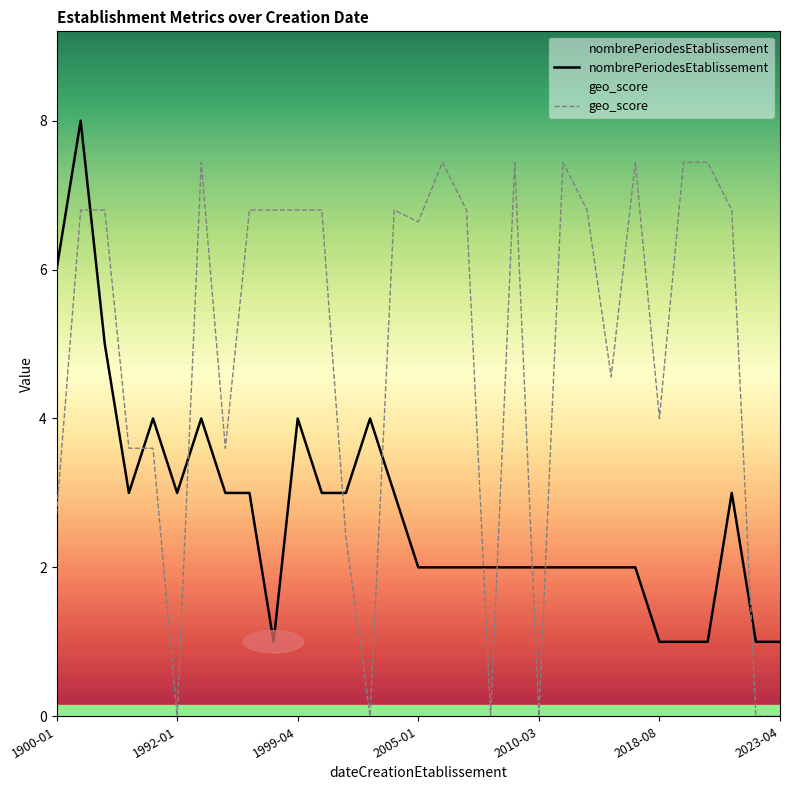

What is the total value across all series at 2018-08?

5.0